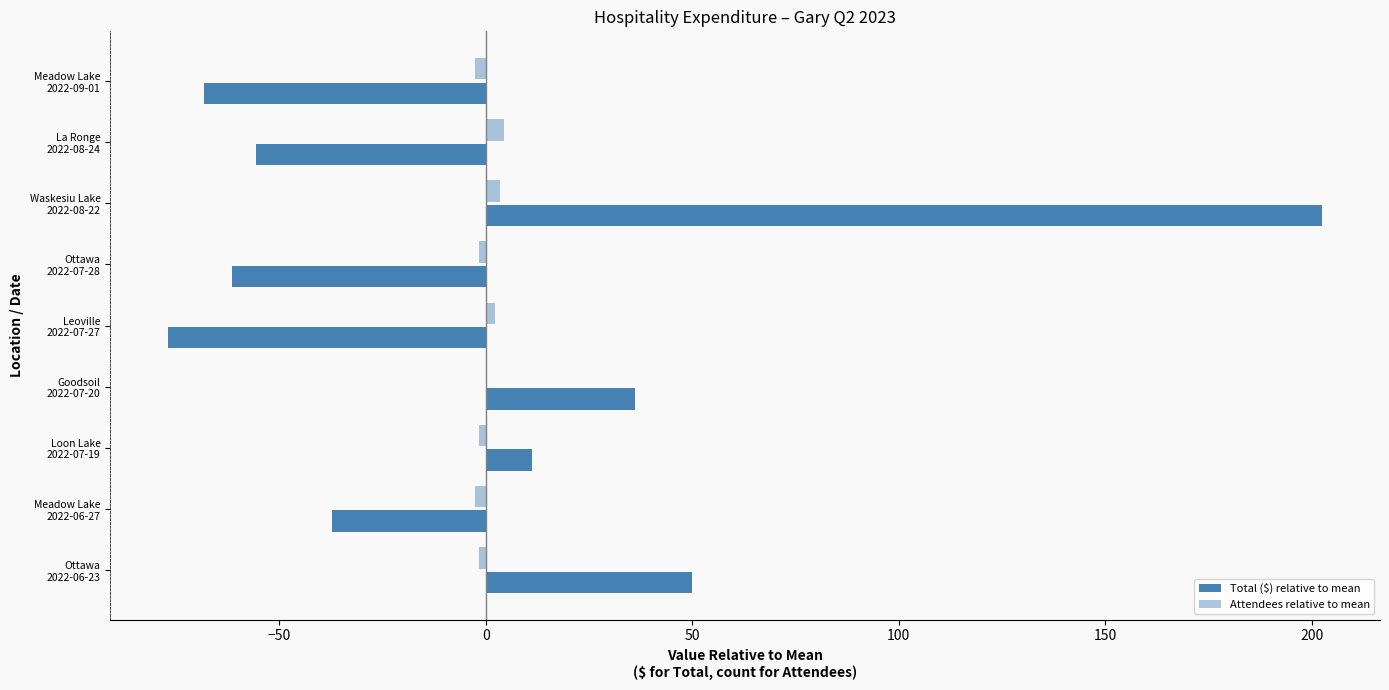

Count the number of categories in the chart.

9